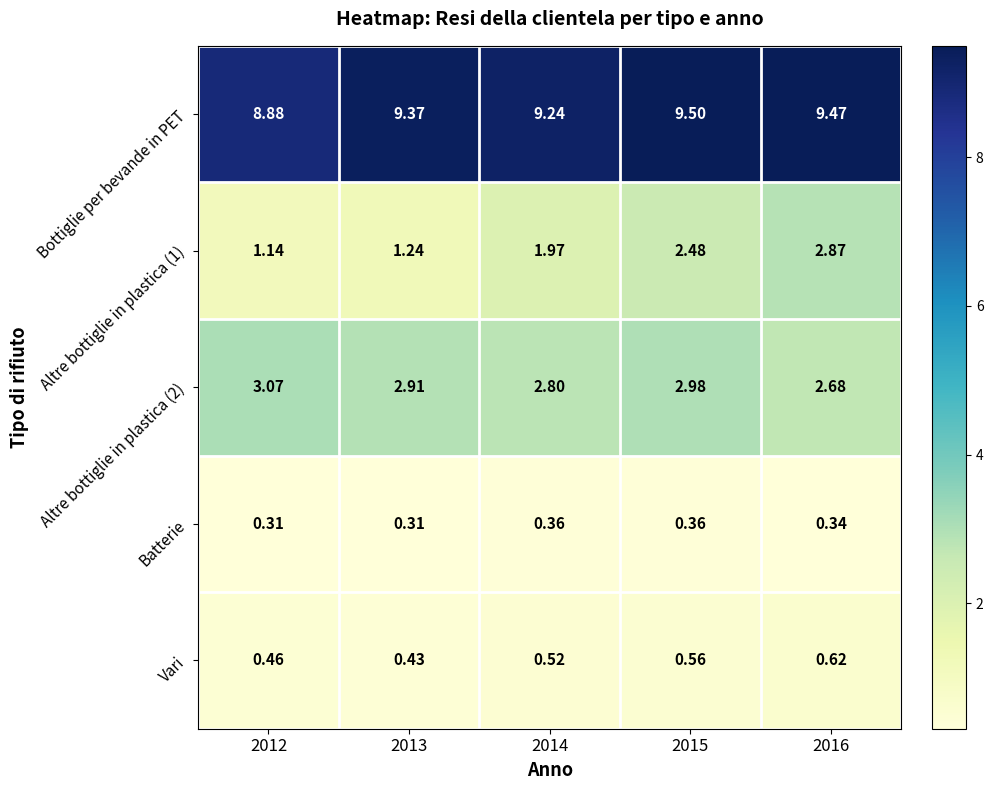

At 2014, list the series in order from smallest to largest.

Batterie, Vari, Altre bottiglie in plastica (1), Altre bottiglie in plastica (2), Bottiglie per bevande in PET